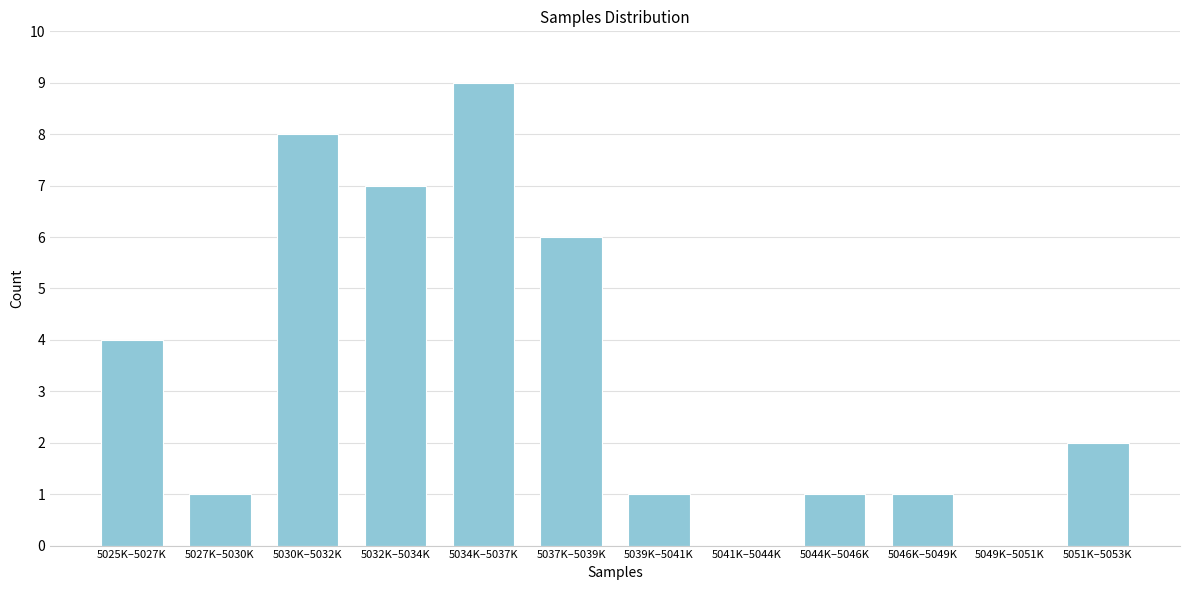

Reading left to right, what are all the values shown in this chart?

5025K–5027K=4	5027K–5030K=1	5030K–5032K=8	5032K–5034K=7	5034K–5037K=9	5037K–5039K=6	5039K–5041K=1	5041K–5044K=0	5044K–5046K=1	5046K–5049K=1	5049K–5051K=0	5051K–5053K=2